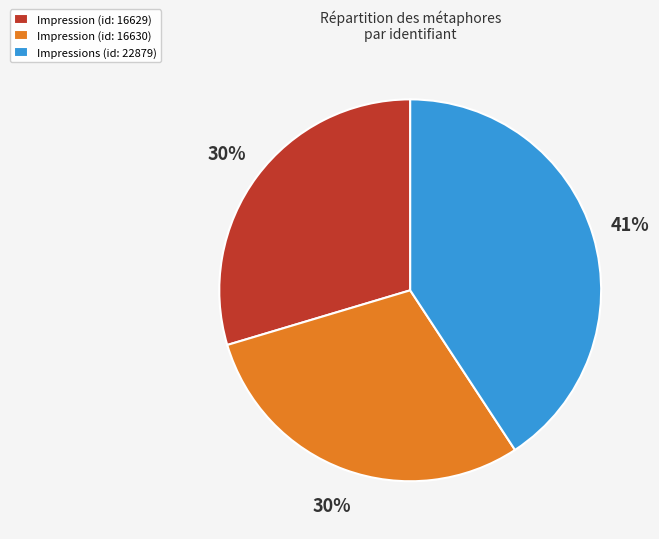

Approximately how many times larger is the value at Impressions (id: 22879) compared to Impression (id: 16630)?

1.4